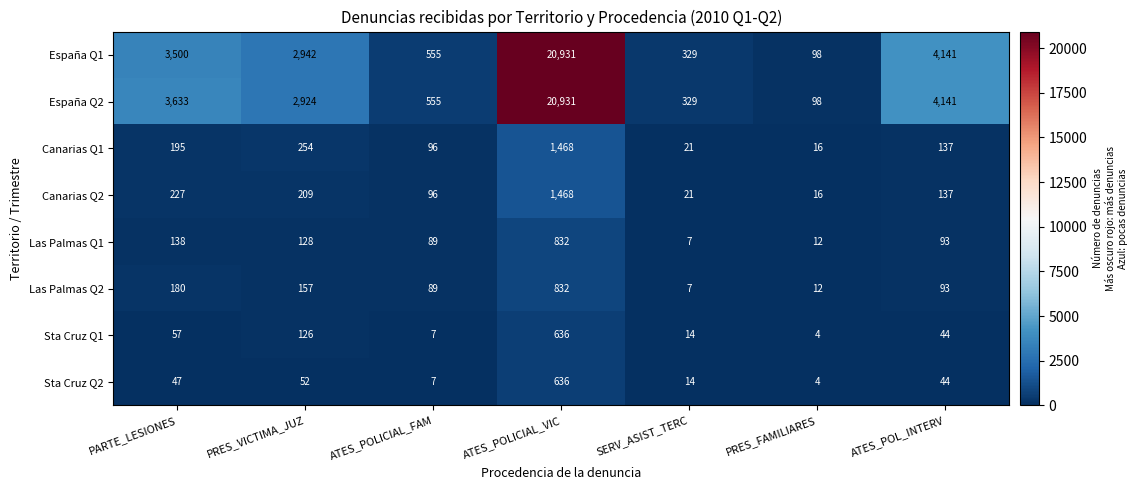

The Canarias Q2 series shows 28 at PRES_FAMILIARES. True or false?

False